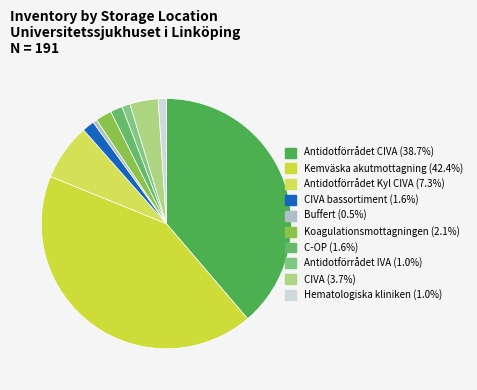

Count the number of slices in the pie.

10